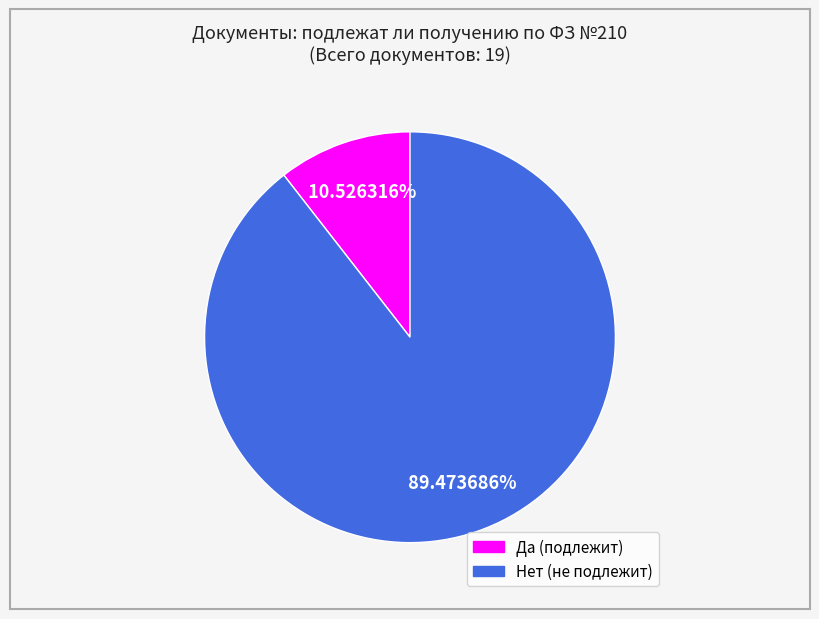

How many slices are in this pie chart?

2